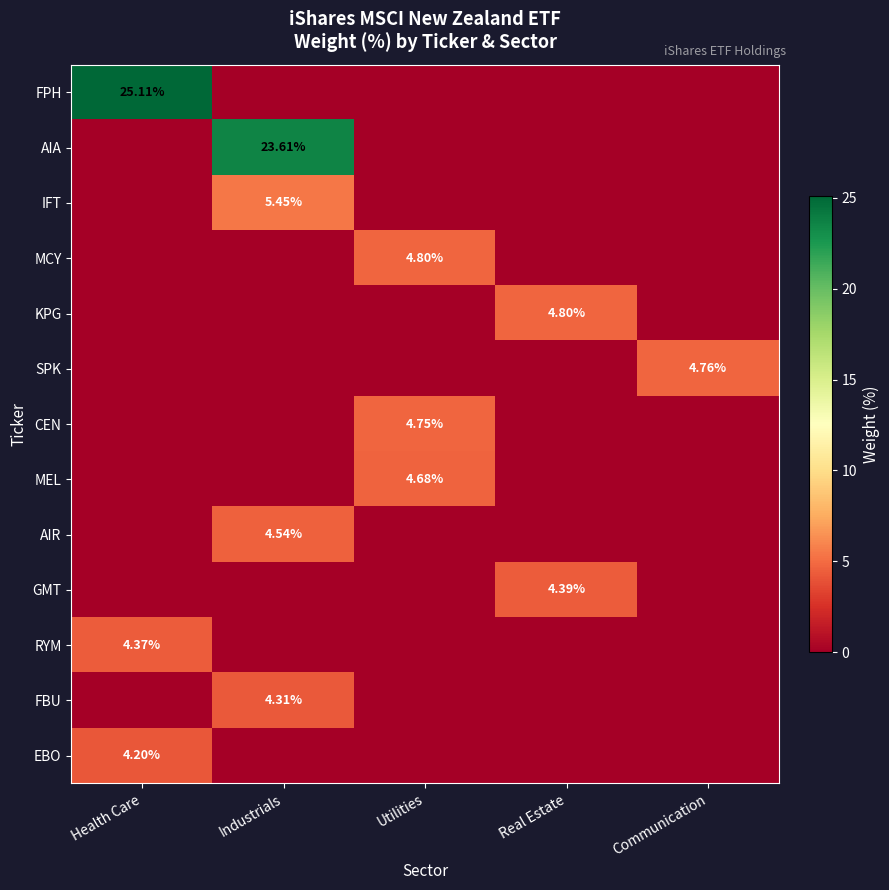

List the labels in order of MEL value, smallest first.

Health Care, Industrials, Real Estate, Communication, Utilities